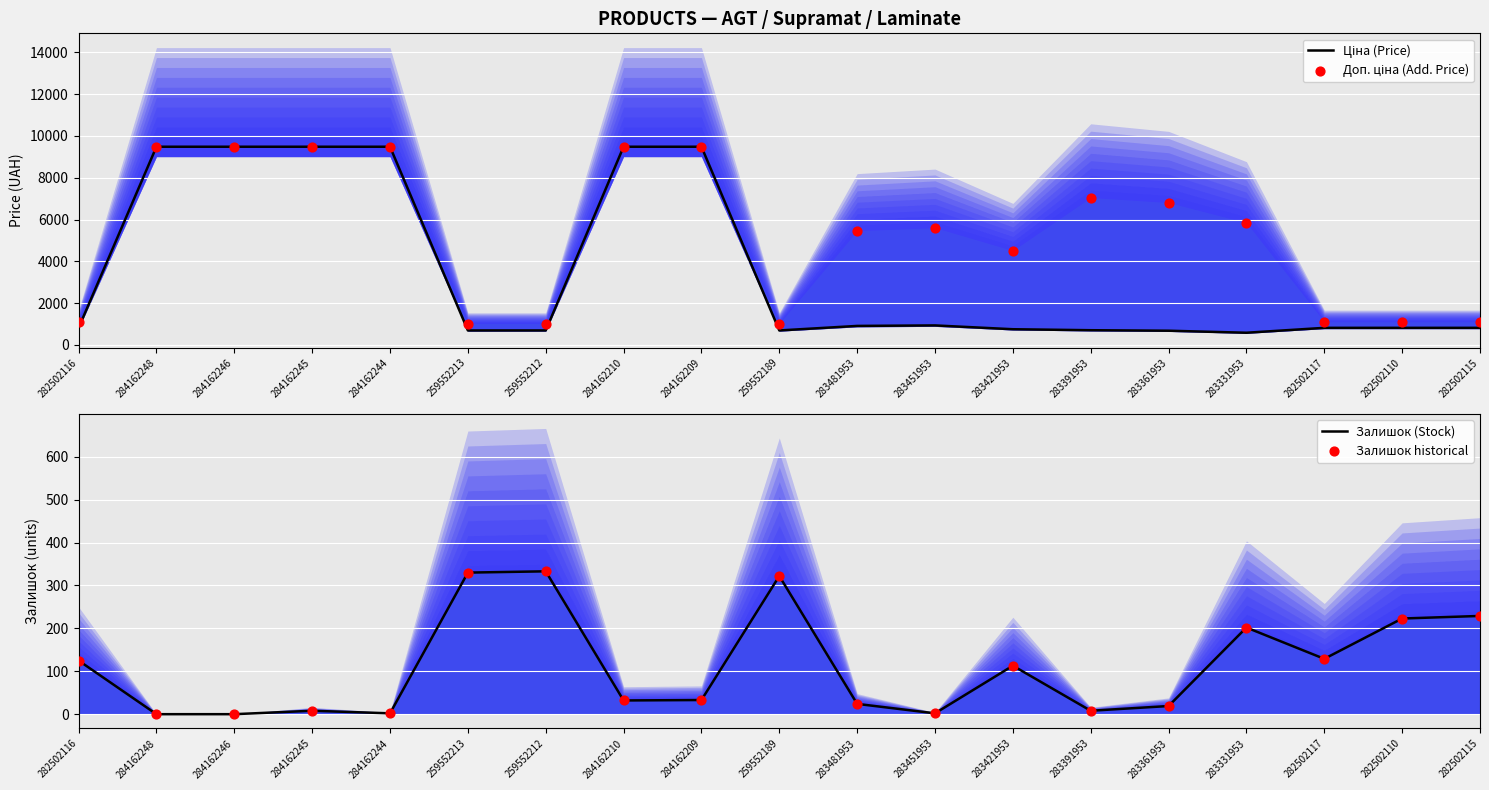

Which series has the largest Y range (max minus min)?

Ціна (Price)